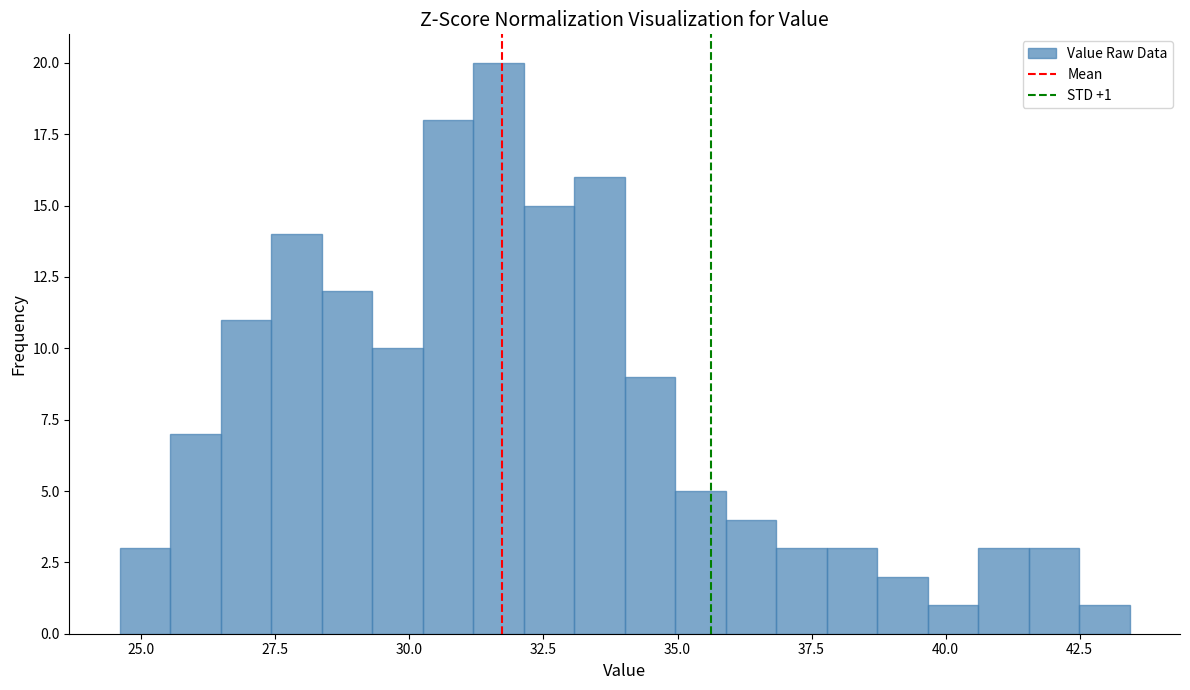

Read against the x-axis, roughly where is the centre of the tallest bar?

31.5